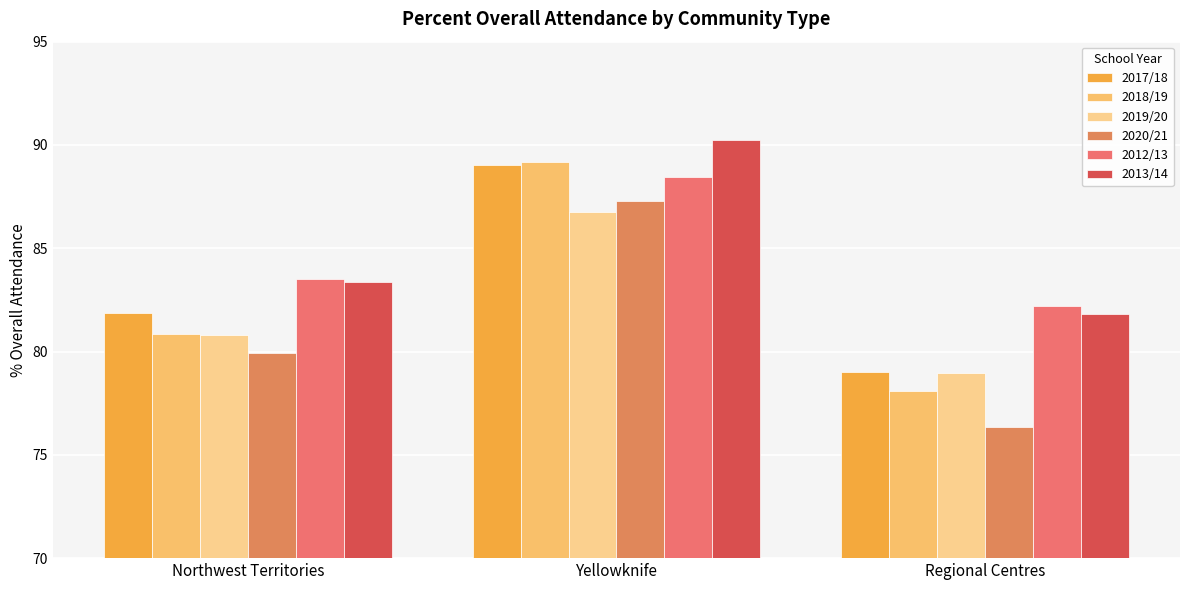

What is the difference between the maximum and minimum values in the 2018/19 series?

11.1